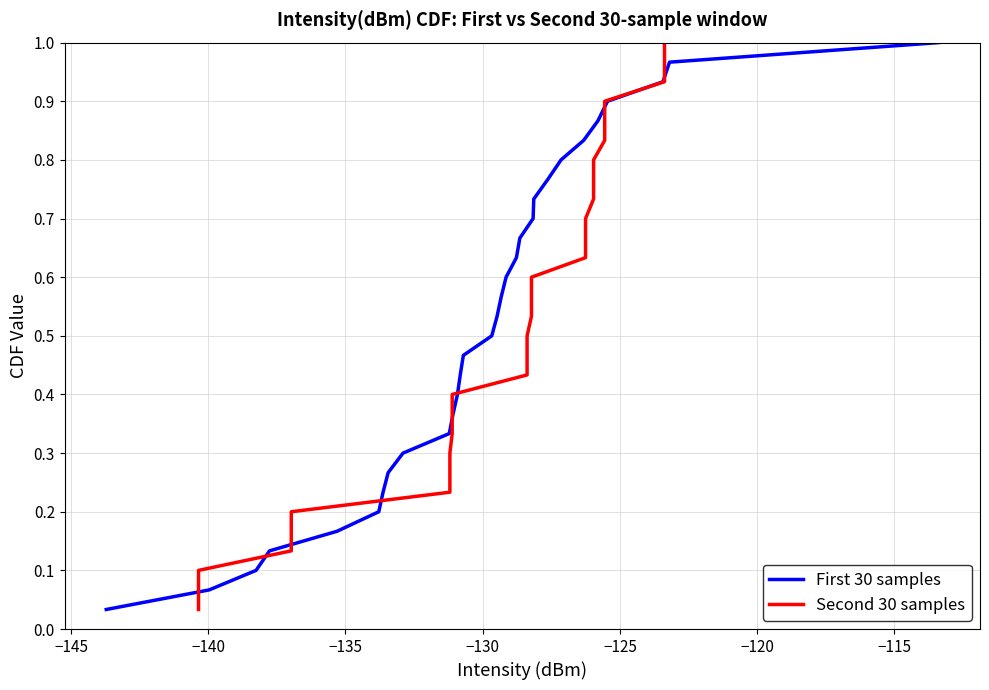

How many categories are shown in the chart?

30